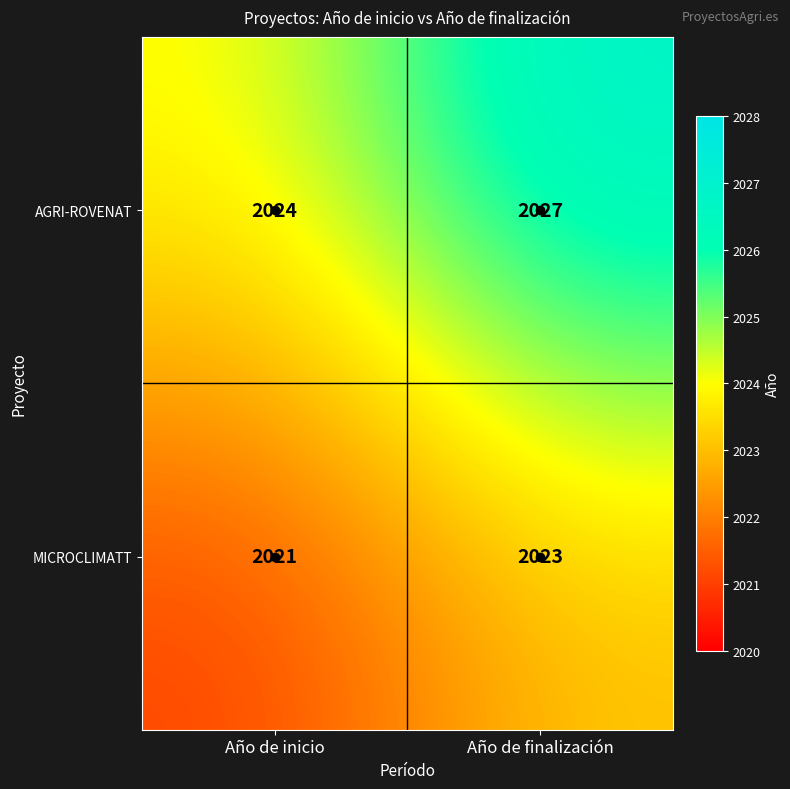

Rank the series at Año de inicio from highest to lowest value.

AGRI-ROVENAT, MICROCLIMATT